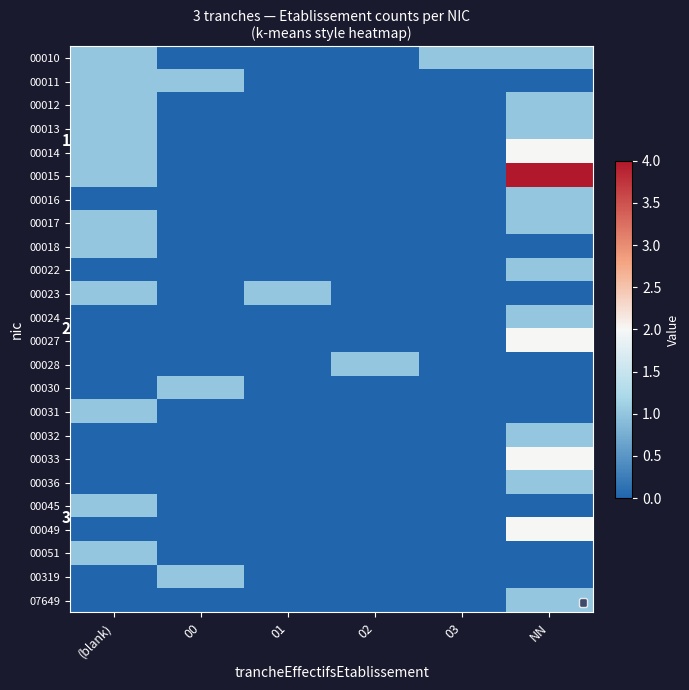

Is it true that 00013 equals 2 at (blank)?

False